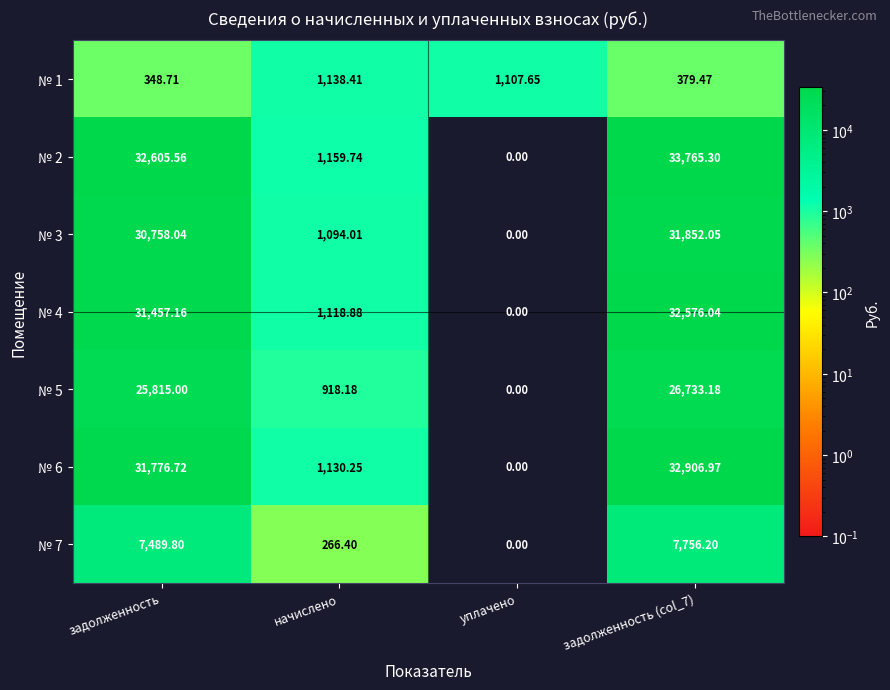

Which category has the lowest value across all series?

уплачено